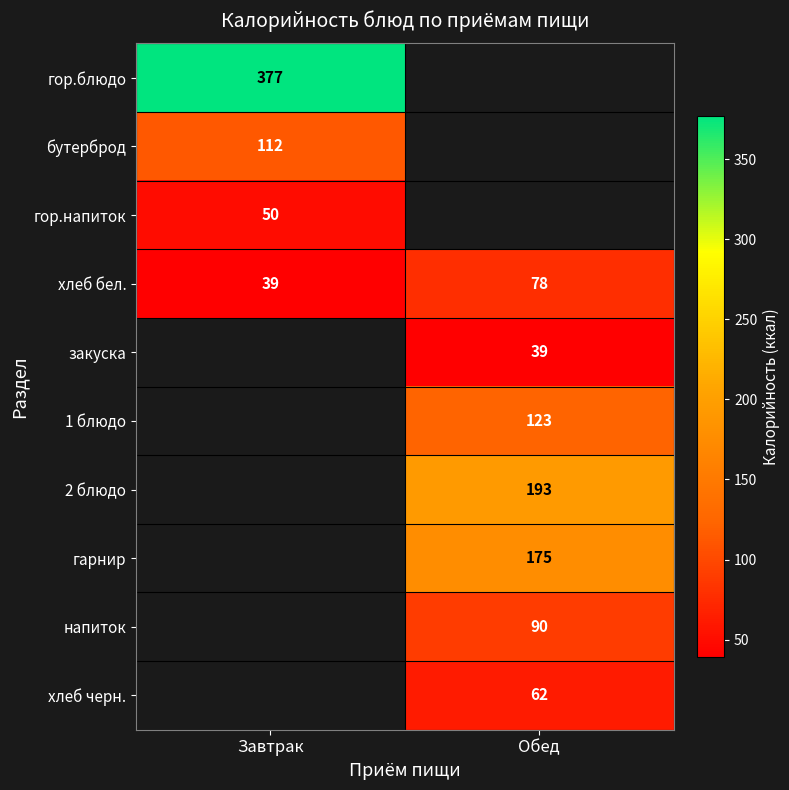

How many distinct data groups are displayed?

10